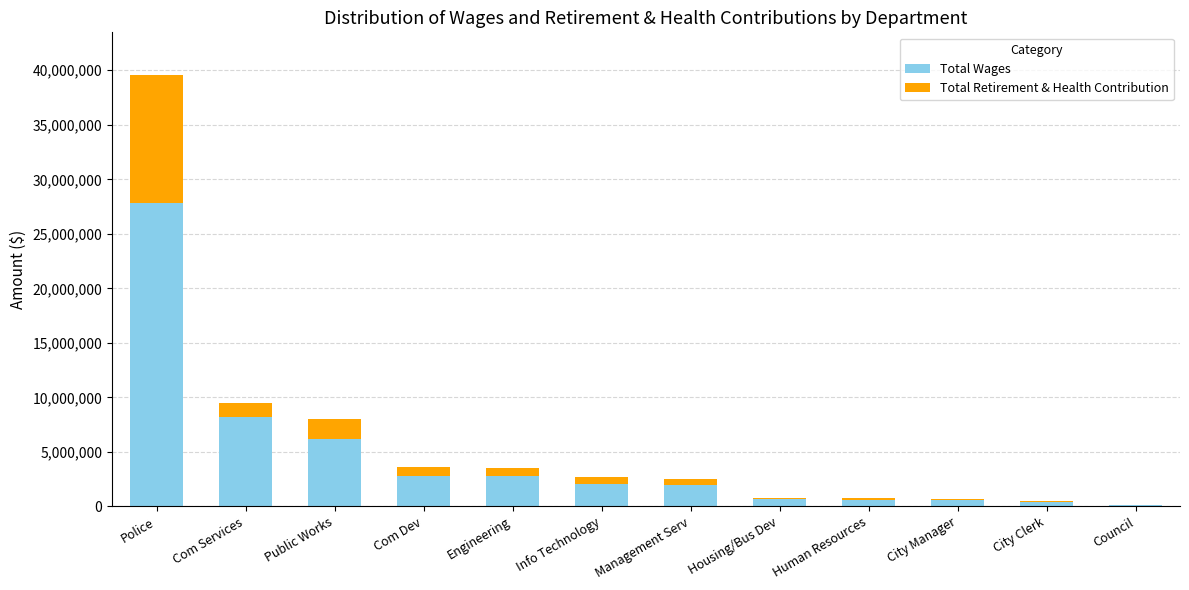

Read the Total Wages value at Com Services.

8227562